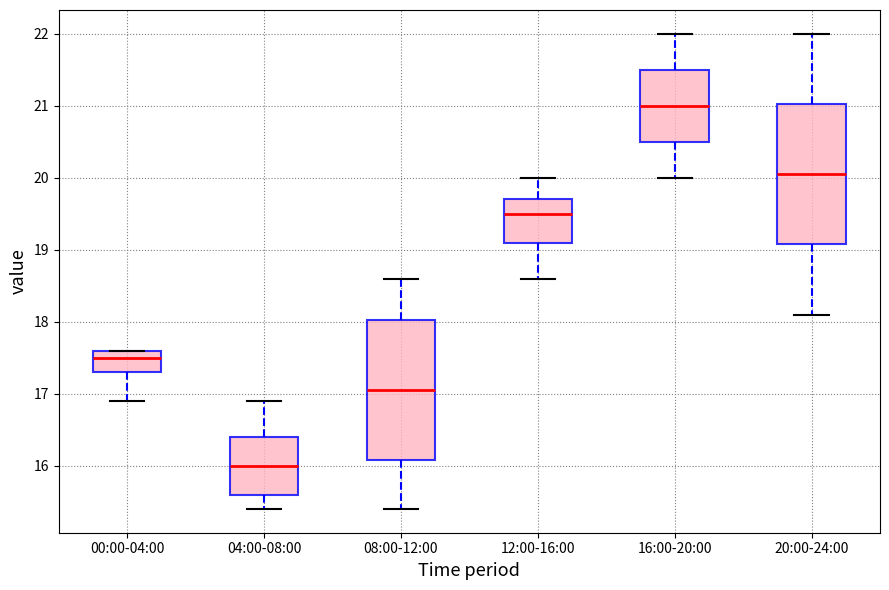

Reading left to right, read every box against the y-axis: the position of its median line, the range the box covers, and the ends of its whiskers. The values are not printed on the chart, so give them approximately, as read against the axis.

00:00-04:00: median 17.5, box 17.3 to 17.6, whiskers 16.9 to 17.6
04:00-08:00: median 16.0, box 15.6 to 16.4, whiskers 15.4 to 16.9
08:00-12:00: median 17.1, box 16.1 to 18.0, whiskers 15.4 to 18.6
12:00-16:00: median 19.5, box 19.1 to 19.7, whiskers 18.6 to 20.0
16:00-20:00: median 21.0, box 20.5 to 21.5, whiskers 20.0 to 22.0
20:00-24:00: median 20.1, box 19.1 to 21.0, whiskers 18.1 to 22.0